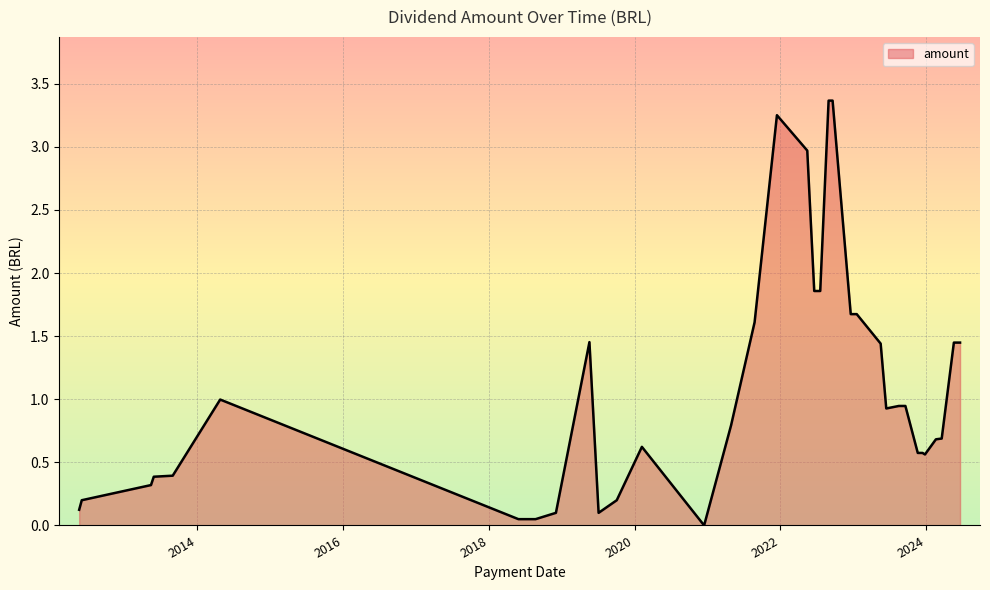

What is the difference between the maximum and minimum values?

3.4